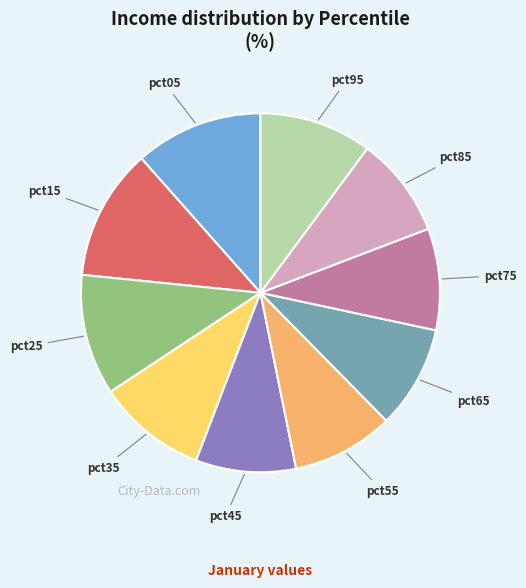

Is there a majority slice in this chart?

No